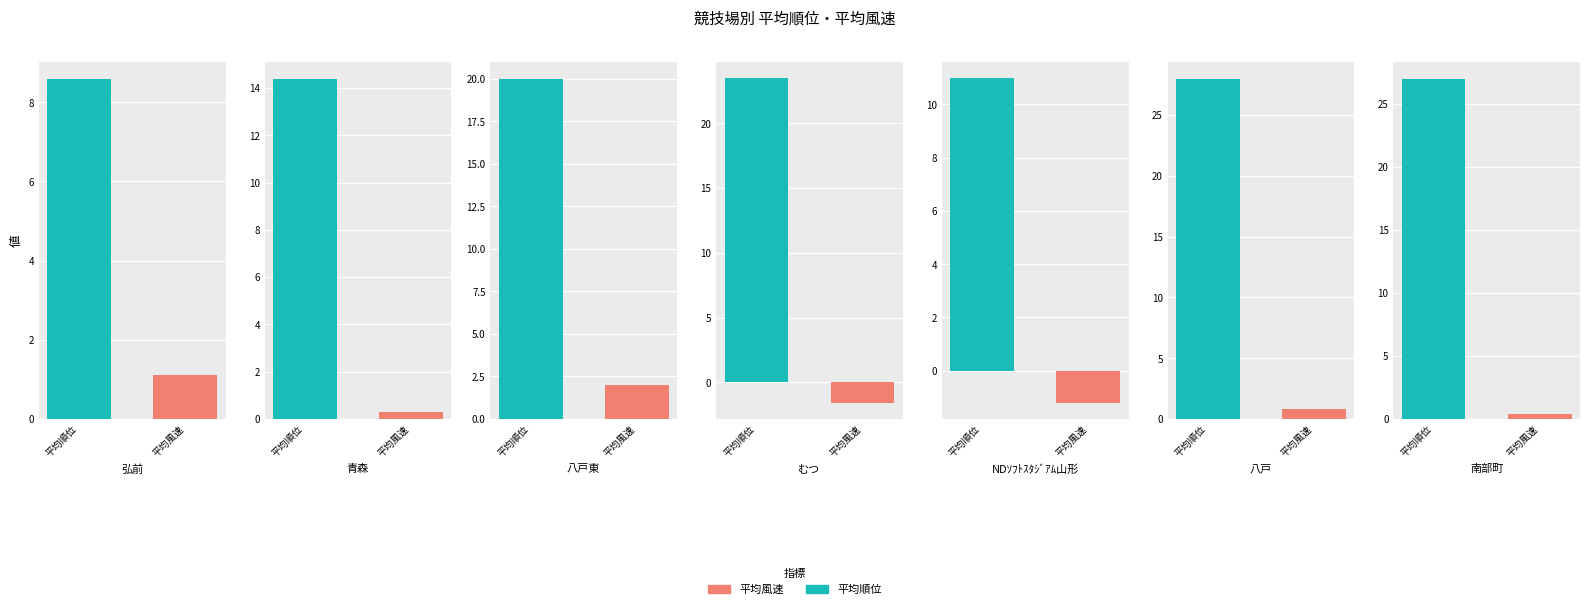

What is the sum of the 平均順位 values at 4 and 6?

38.0